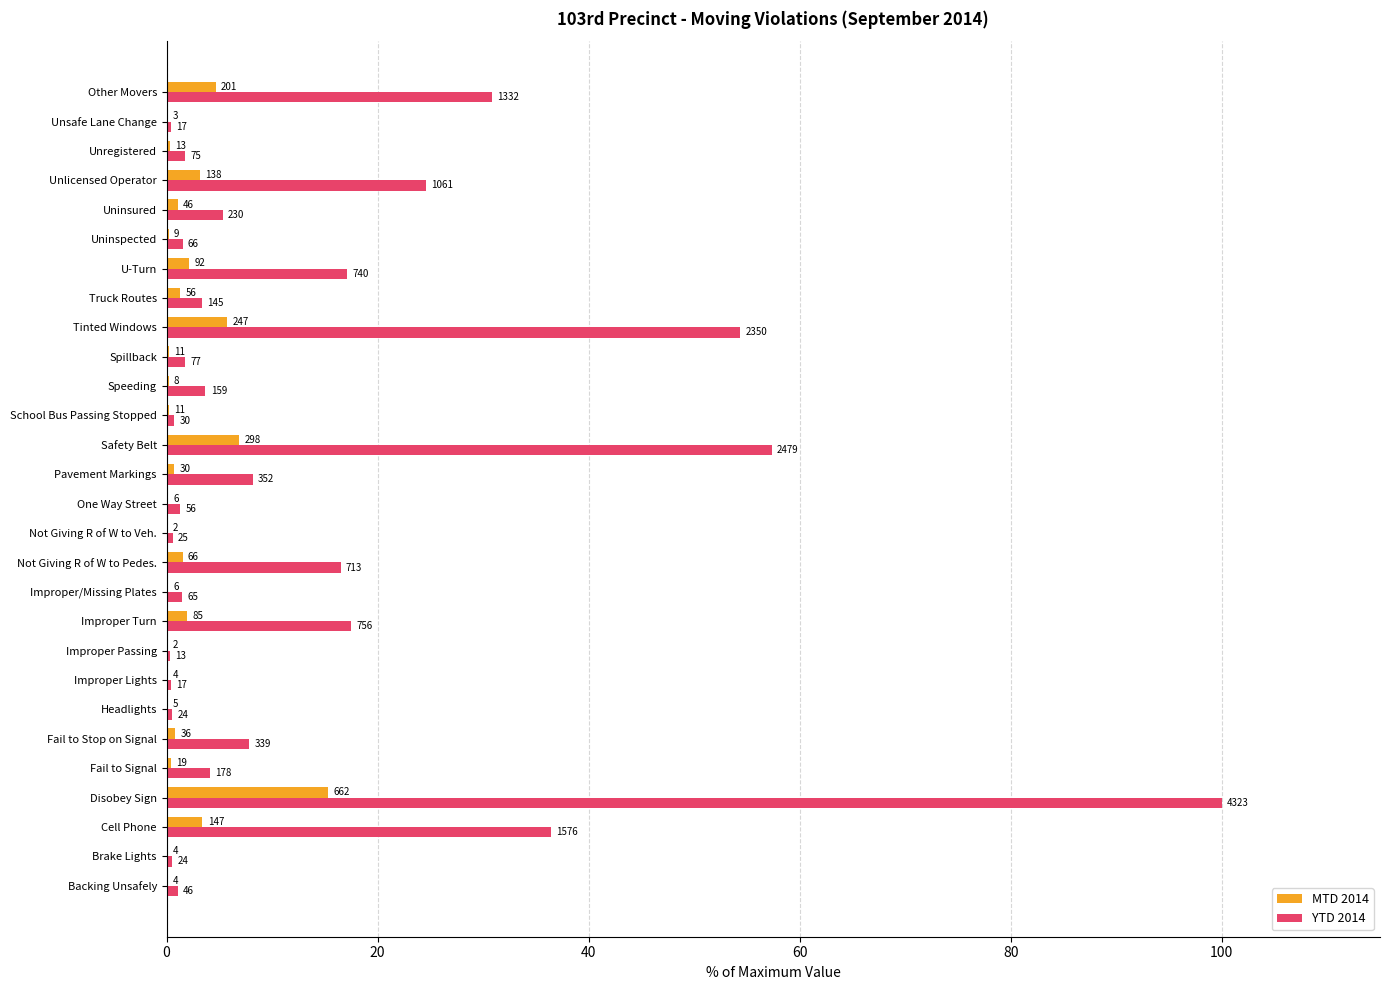

What are all the series names shown in the legend?

MTD 2014, YTD 2014